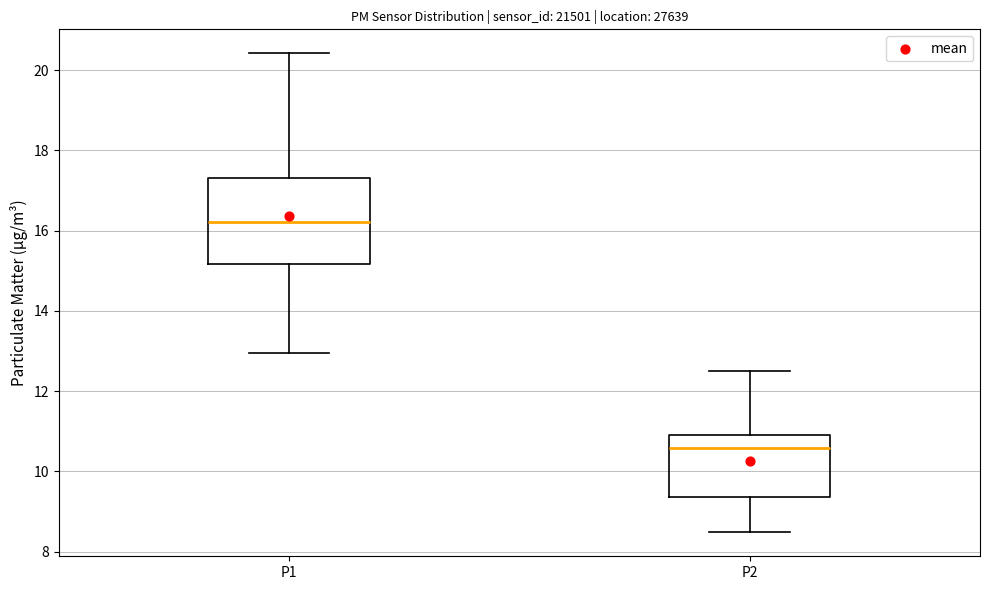

Reading left to right, transcribe this box plot: for each box, give where its median line is, the range the box spans, and where its two whiskers end, as read against the y-axis. The values are not printed on the chart, so give them approximately, as read against the axis.

P1: median 16.2, box 15.2 to 17.4, whiskers 13.0 to 20.4
P2: median 10.6, box 9.4 to 11.0, whiskers 8.4 to 12.6